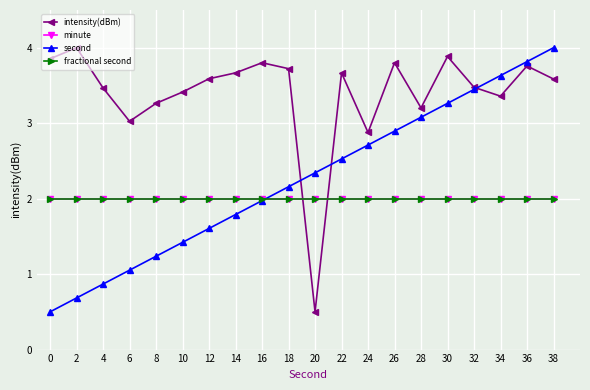

What is the difference between the second highest and minimum values in the intensity(dBm) series?

3.4